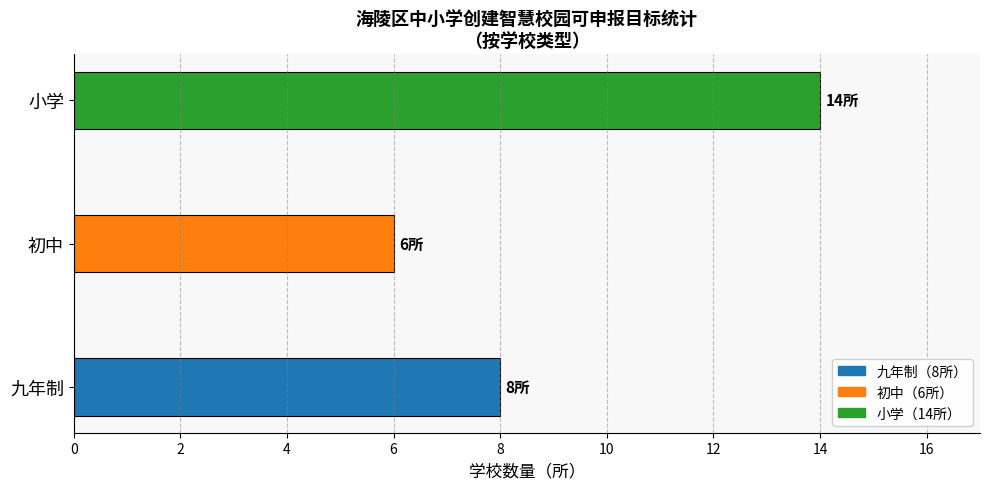

Which category has the highest value across all series?

小学